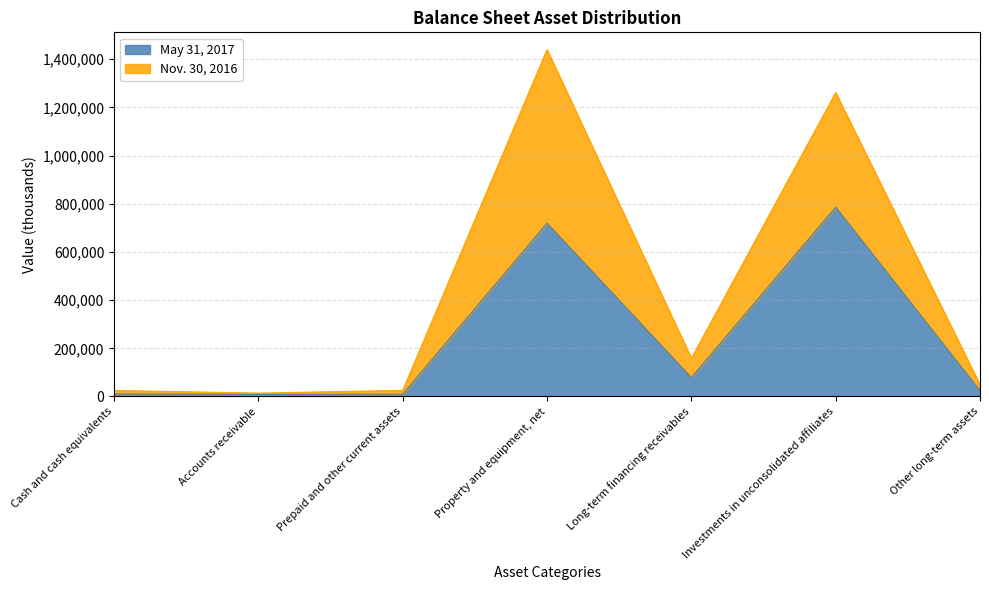

What position from the left is Long-term financing receivables?

5